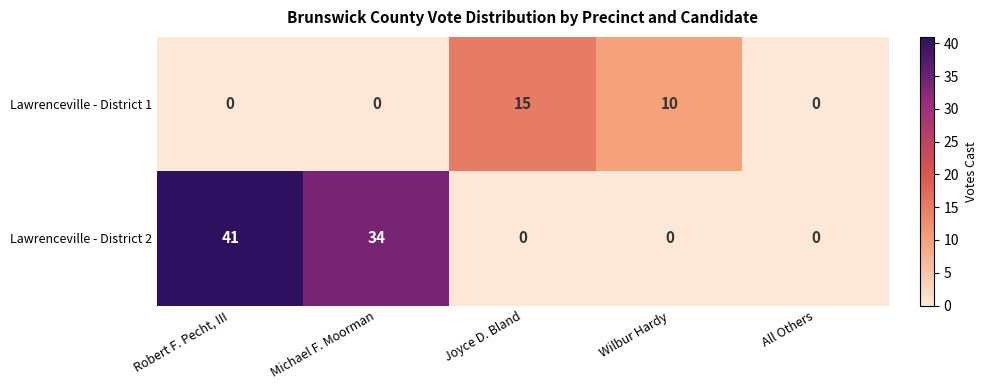

At which category is the sum across all series the highest?

Robert F. Pecht, III